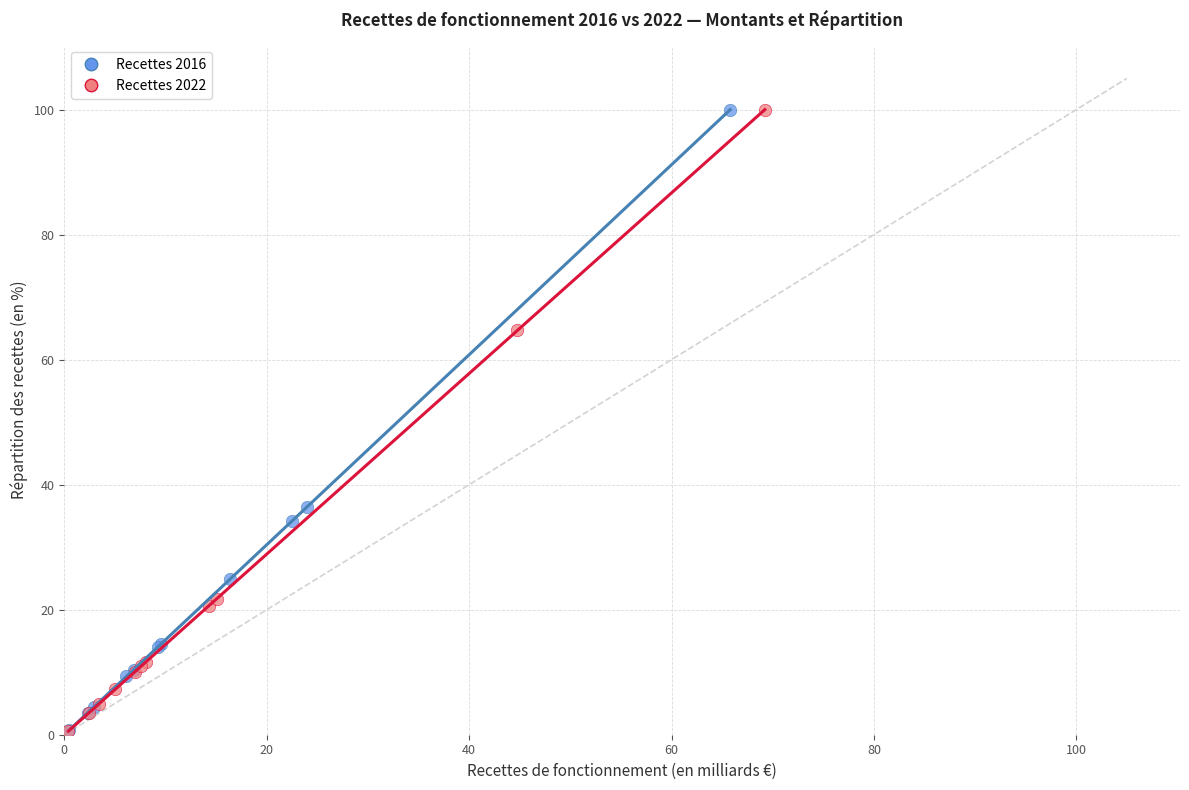

Which series has the largest Y range (max minus min)?

Recettes 2022